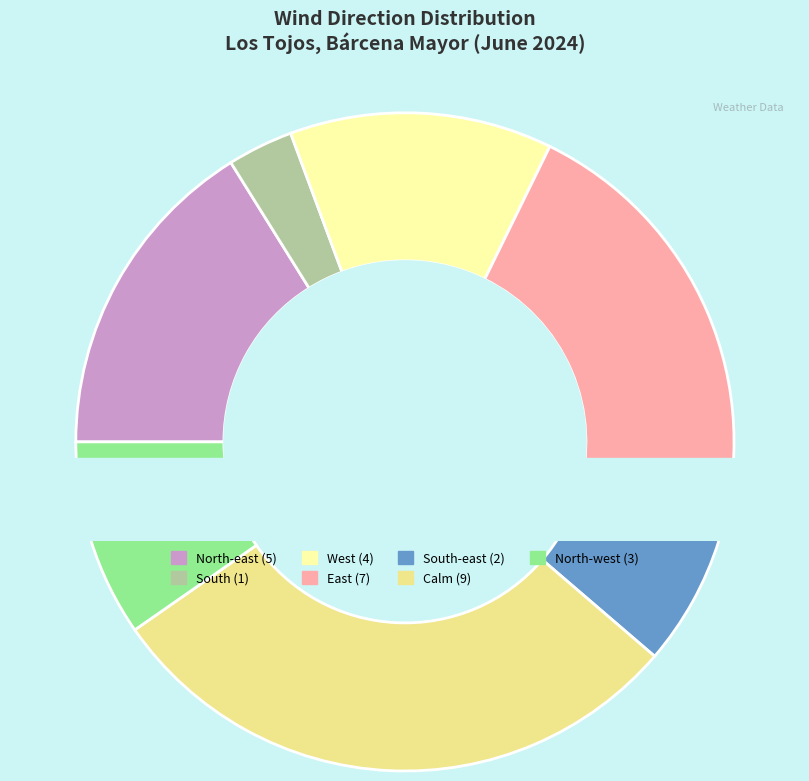

To the nearest percent, what portion does South represent?

3%